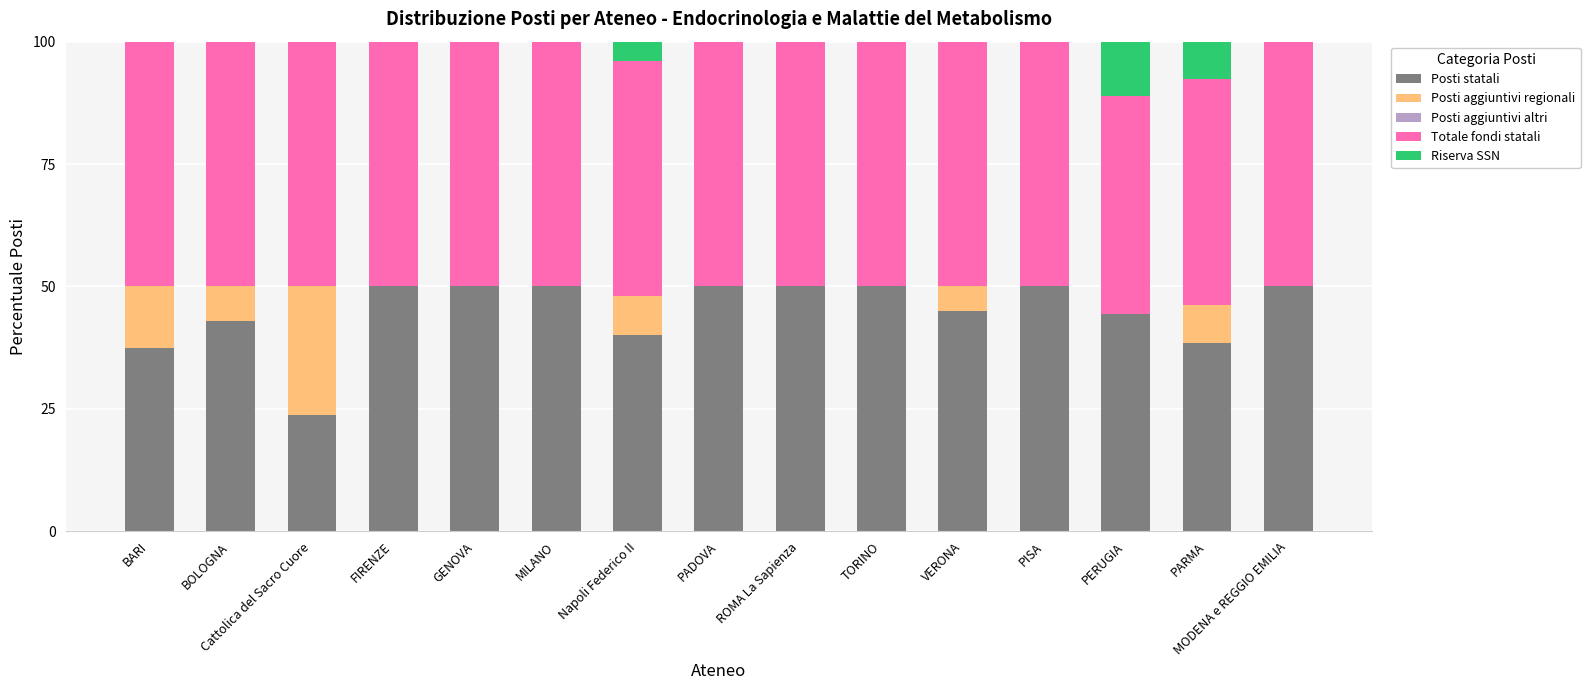

What is the maximum value for Posti statali?

50.0